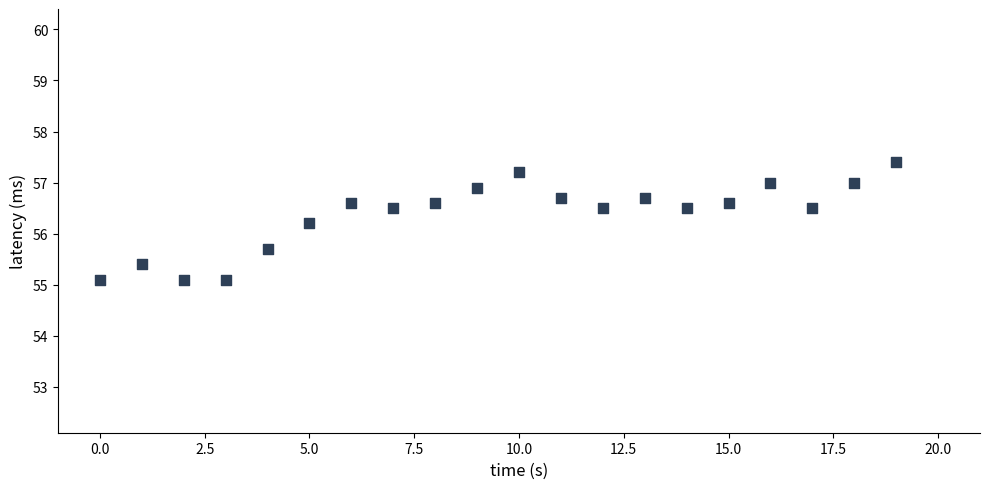

What is the range of Y values (max minus min)?

2.3